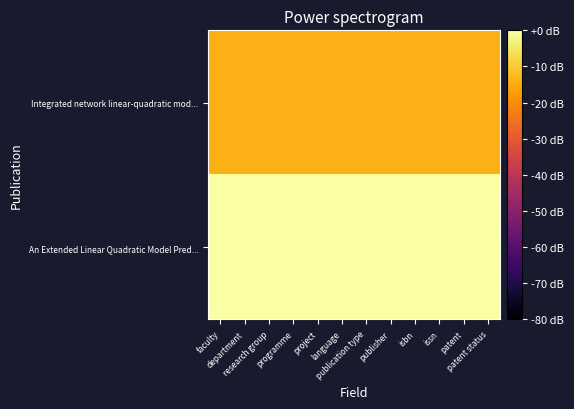

Between faculty and patent status, which is larger?

faculty